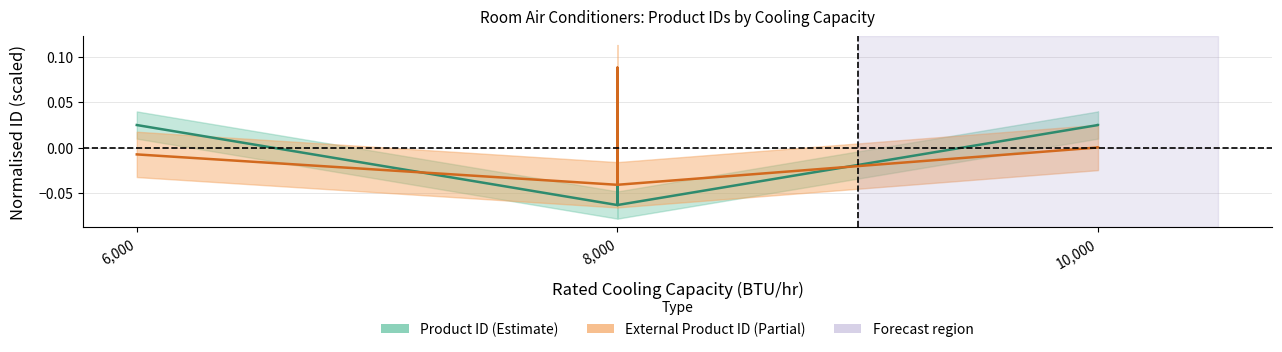

List the series in order of their peak value, lowest first.

Product ID, External Product ID